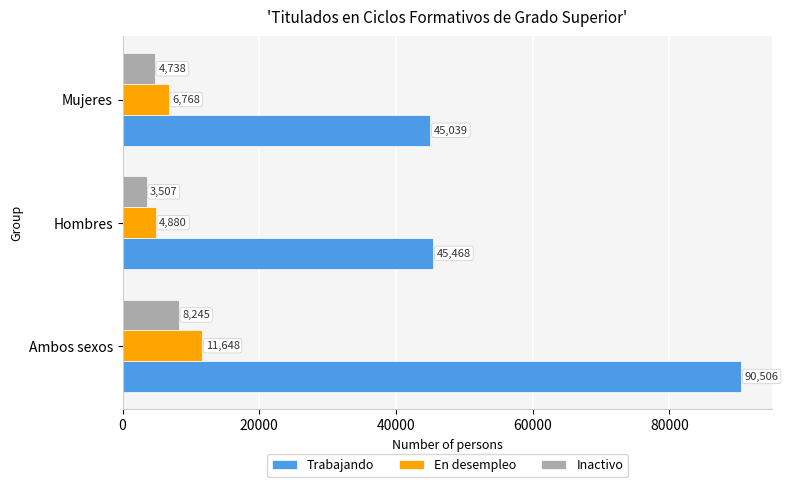

Is it true that Trabajando equals 45468 at Hombres?

True